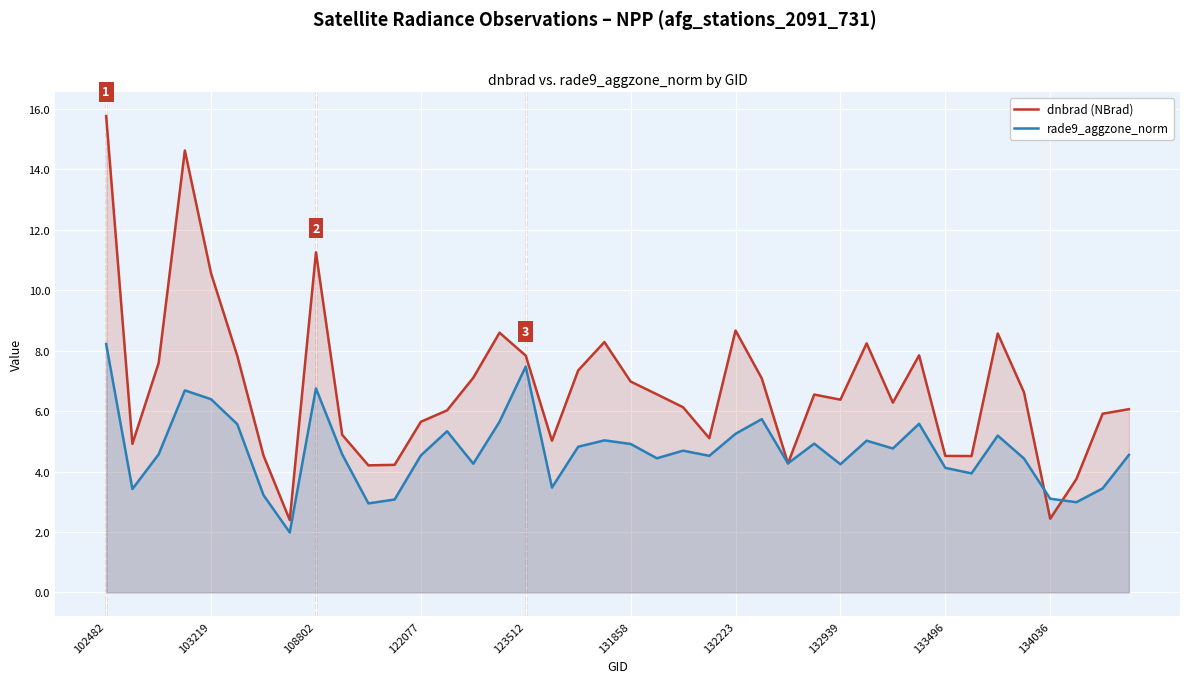

What is the total value across all series at 123512?

15.3